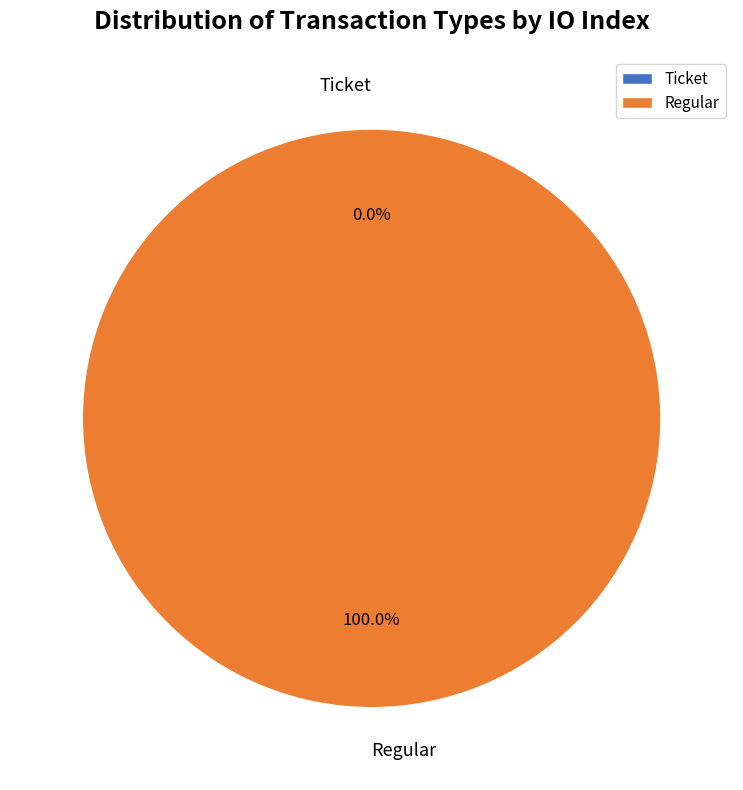

The Regular slice represents 99% of the pie. True or false?

False